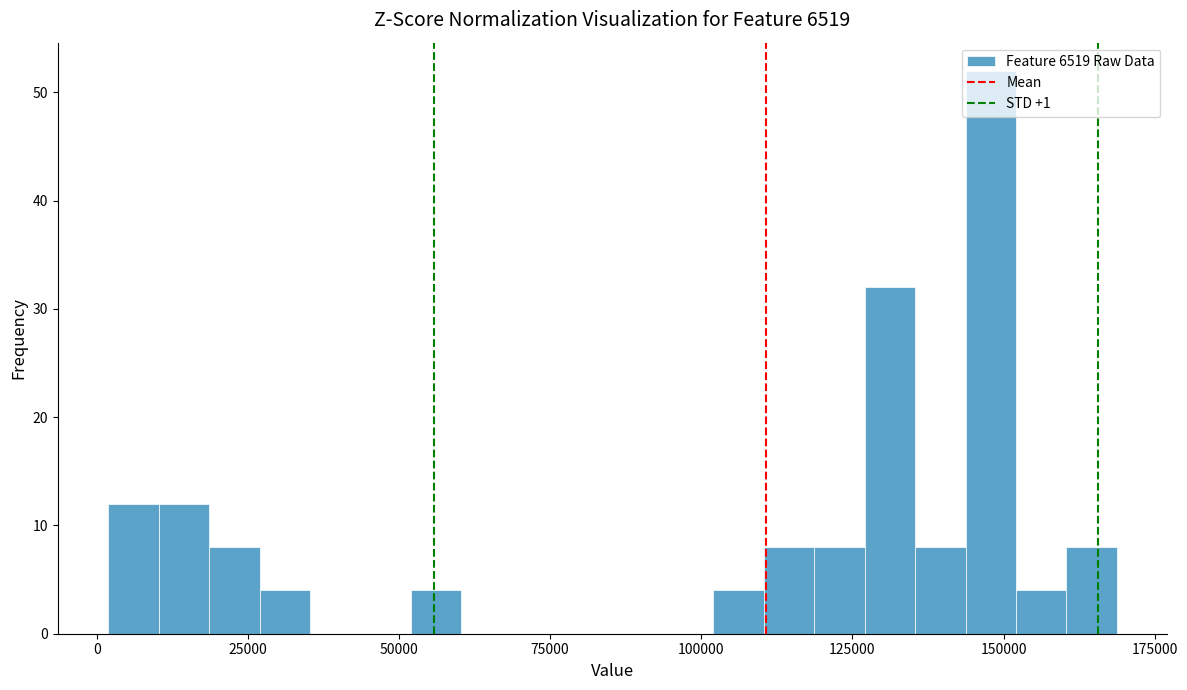

Around what value on the x-axis is the tallest bar? Give the approximate position of its centre, as read against the axis.

150000